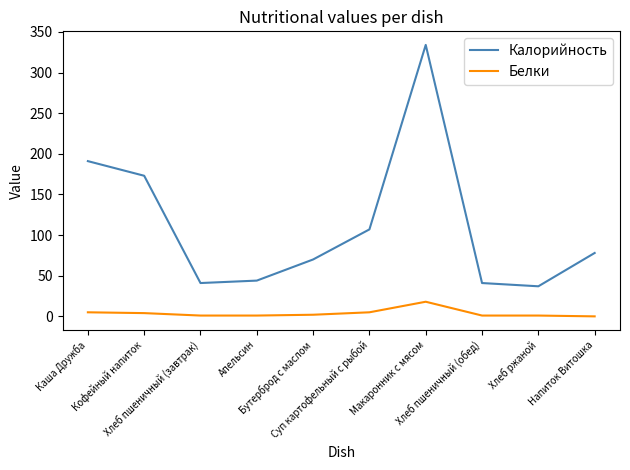

What is the total value across all series at Макаронник с мясом?

352